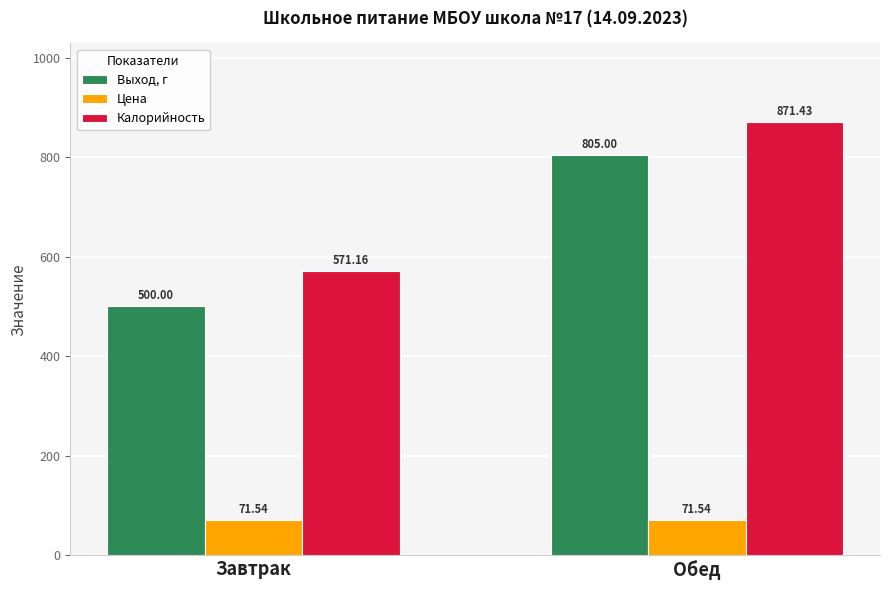

What is the label of the 2nd bar from the right?

Завтрак